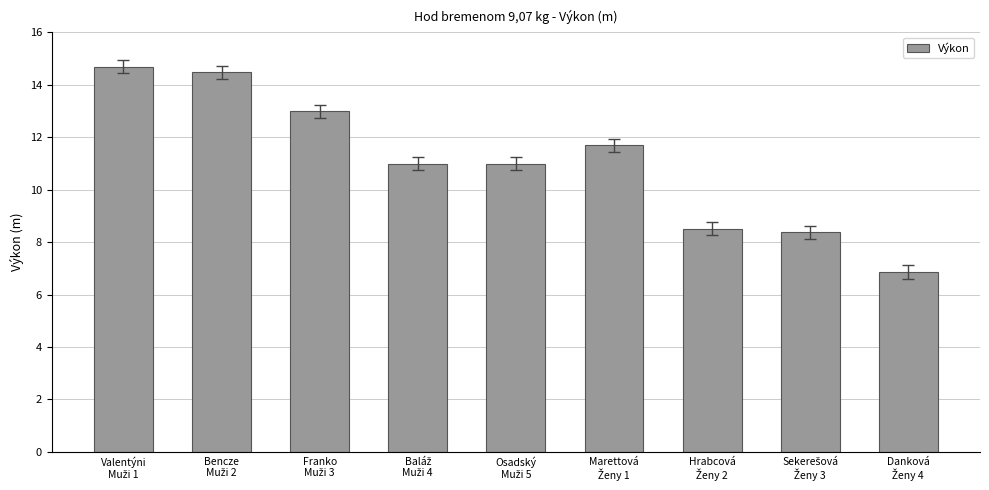

What is the minimum value shown in the chart?

6.9